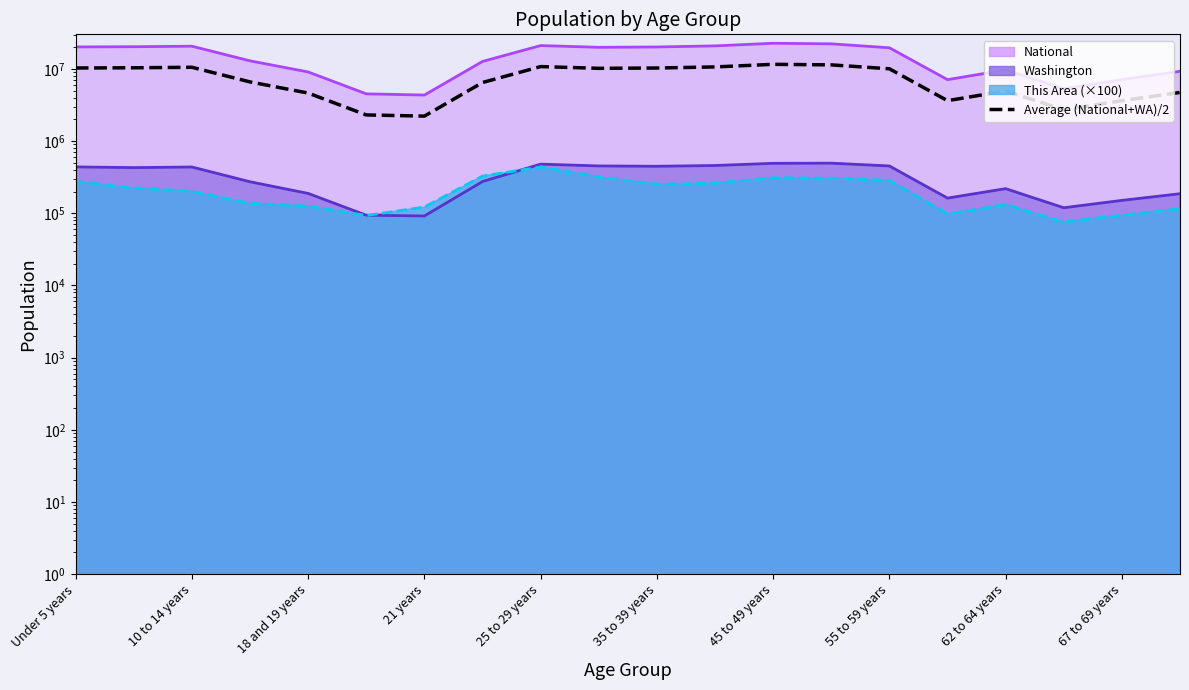

Between 62 to 64 years and 67 to 69 years, which is larger?

62 to 64 years